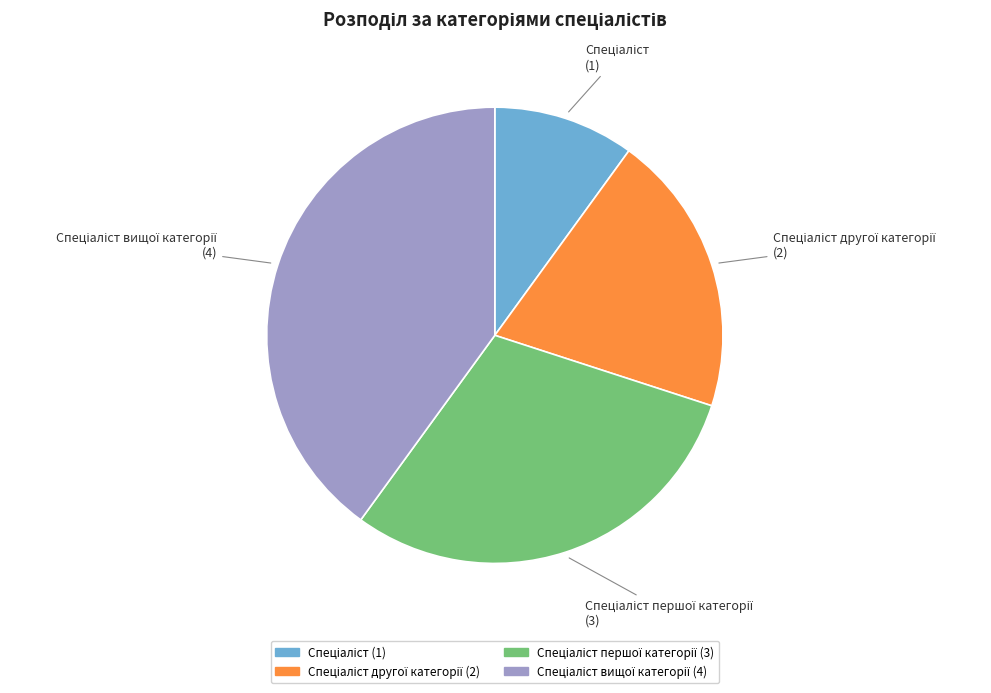

Is there a majority slice in this chart?

No